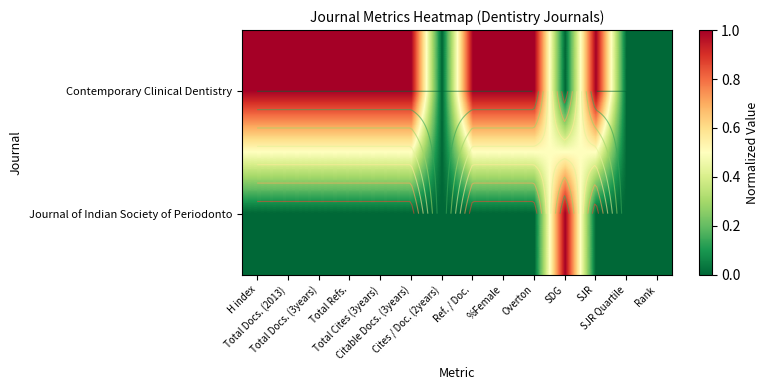

How many data points does each series have?

14